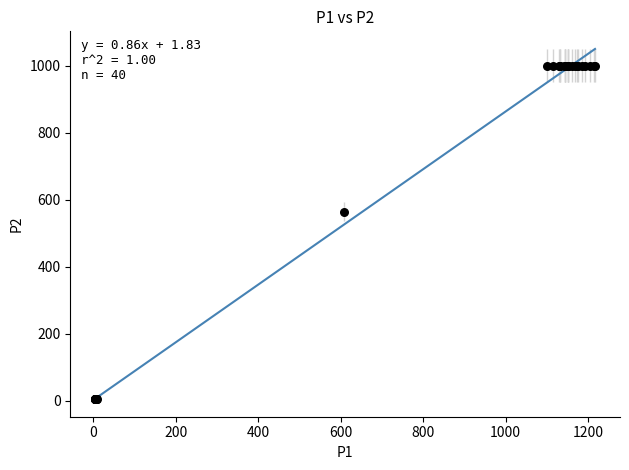

What Y value in the scatter plot is closest to 502?

564.0